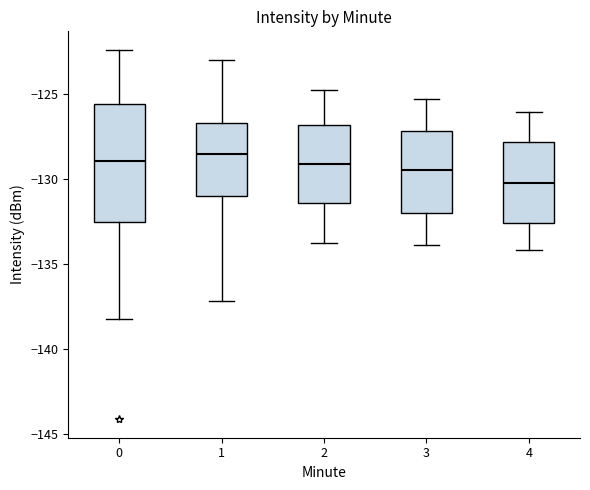

Reading left to right, transcribe this box plot: for each box, give where its median line is, the range the box spans, and where its two whiskers end, as read against the y-axis. The values are not printed on the chart, so give them approximately, as read against the axis.

0: median -129.0, box -132.5 to -125.5, whiskers -138.0 to -122.5
1: median -128.5, box -131.0 to -126.5, whiskers -137.0 to -123.0
2: median -129.0, box -131.5 to -127.0, whiskers -134.0 to -125.0
3: median -129.5, box -132.0 to -127.0, whiskers -134.0 to -125.5
4: median -130.0, box -132.5 to -128.0, whiskers -134.0 to -126.0